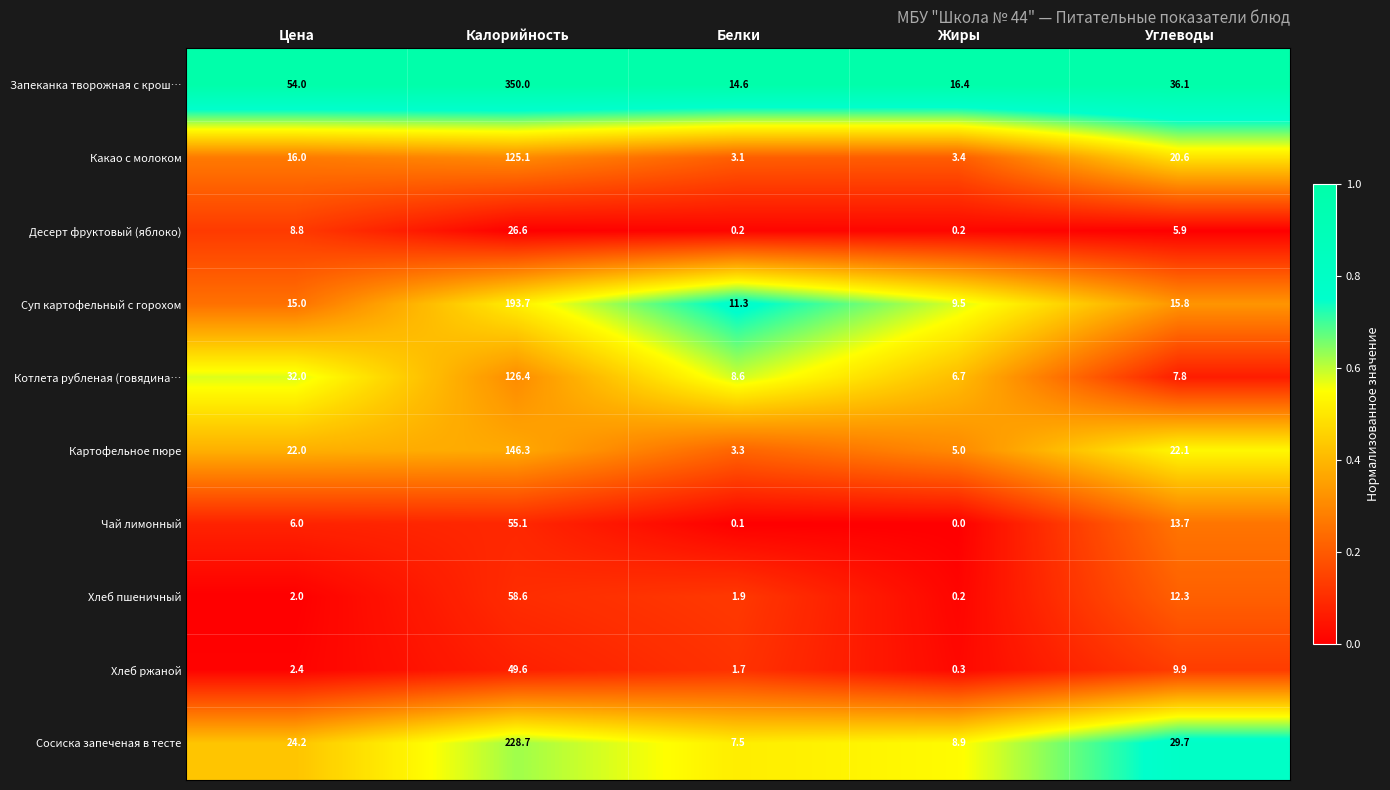

What is the total value across all series at Калорийность?

1360.1